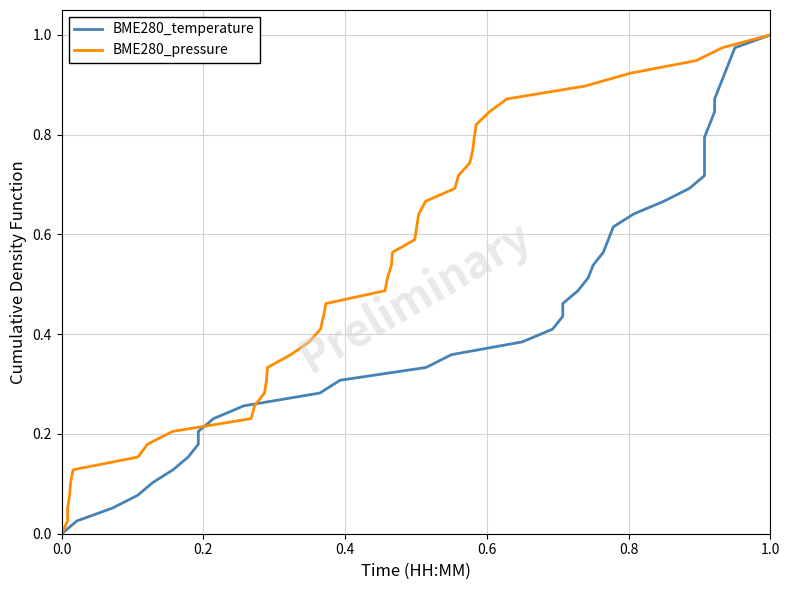

Is it true that BME280_temperature equals 0.2 at 32?

False